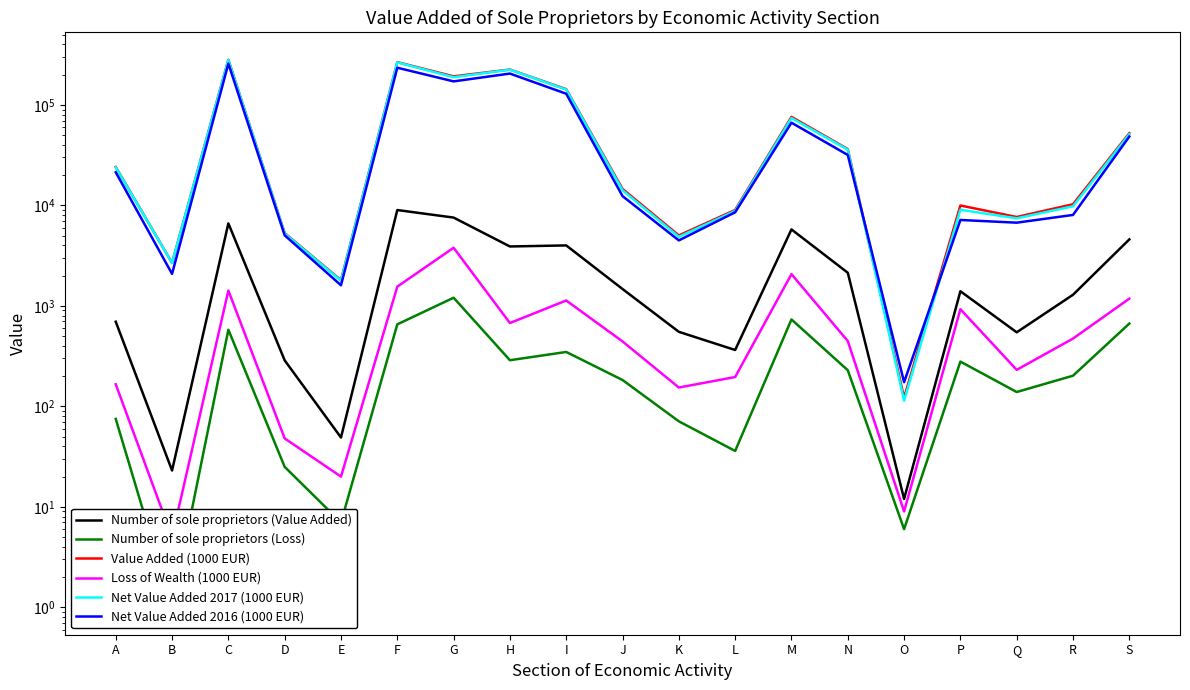

At which label does Loss of Wealth (1000 EUR) reach its peak?

G